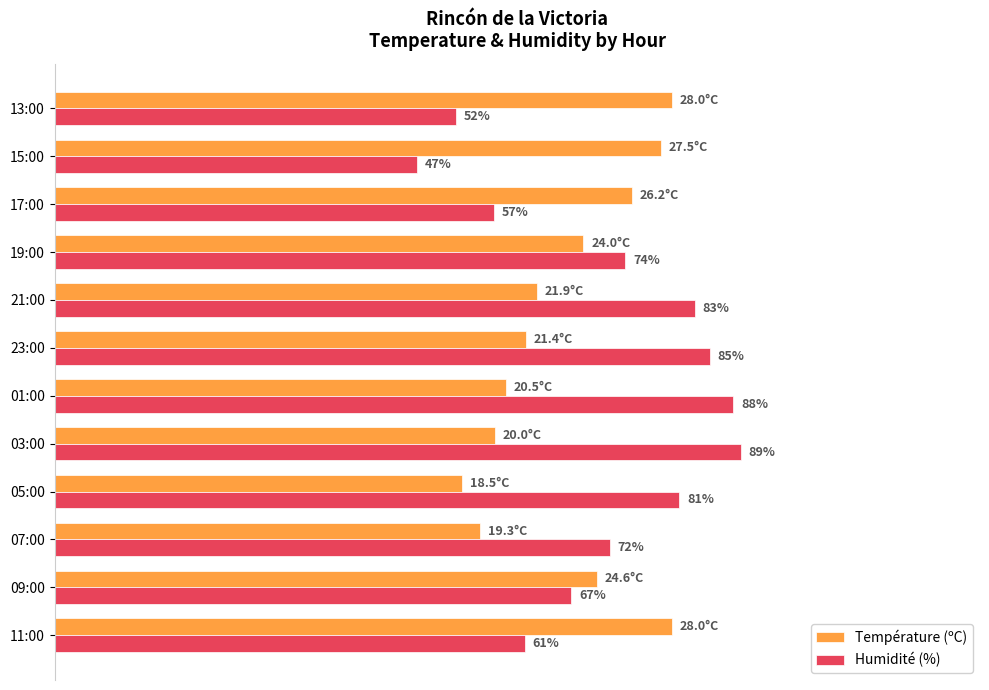

Which series has the largest total across all categories?

Humidité (%)